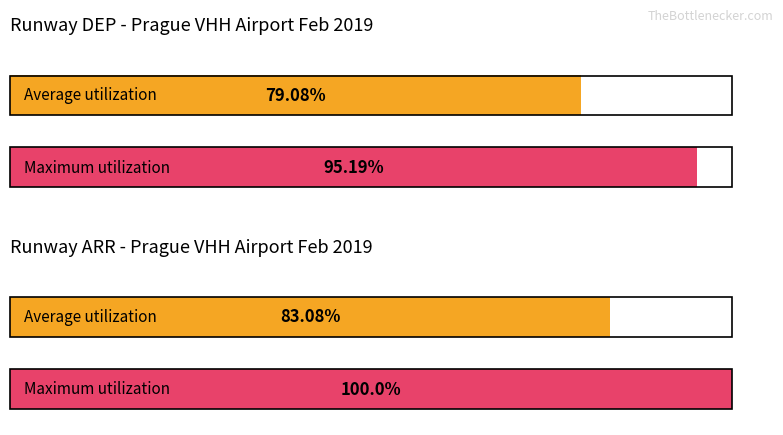

Between Runway DEP and Runway ARR, which is larger?

Runway ARR